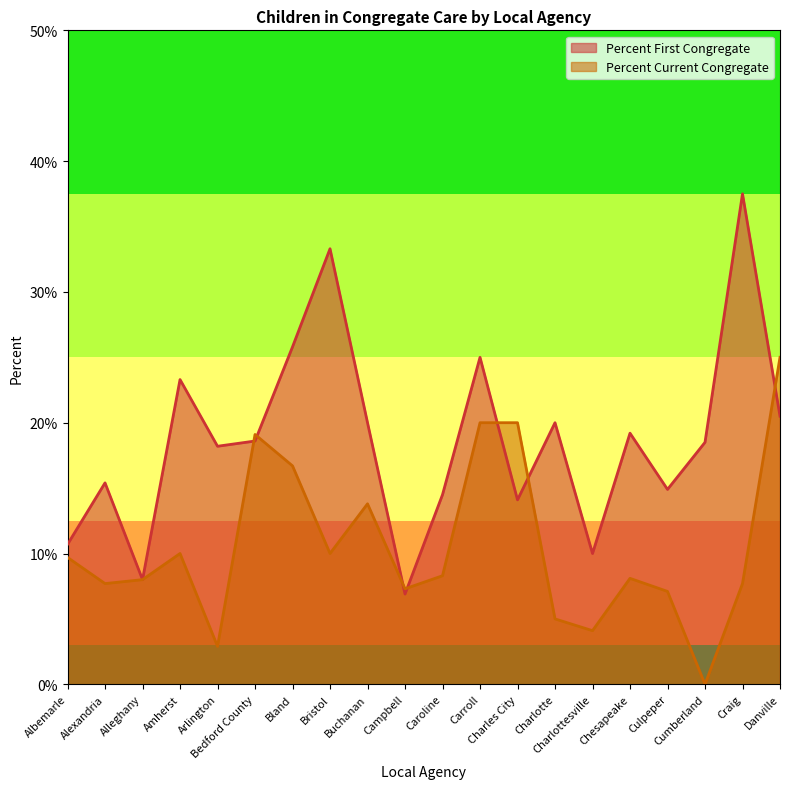

What is the average value of the Percent Current Congregate series?

0.1